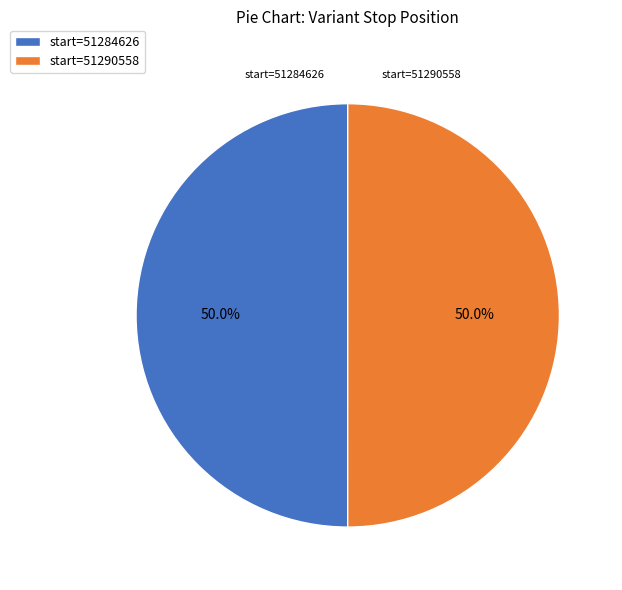

What percentage is NOT represented by start=51284626?

50.0%